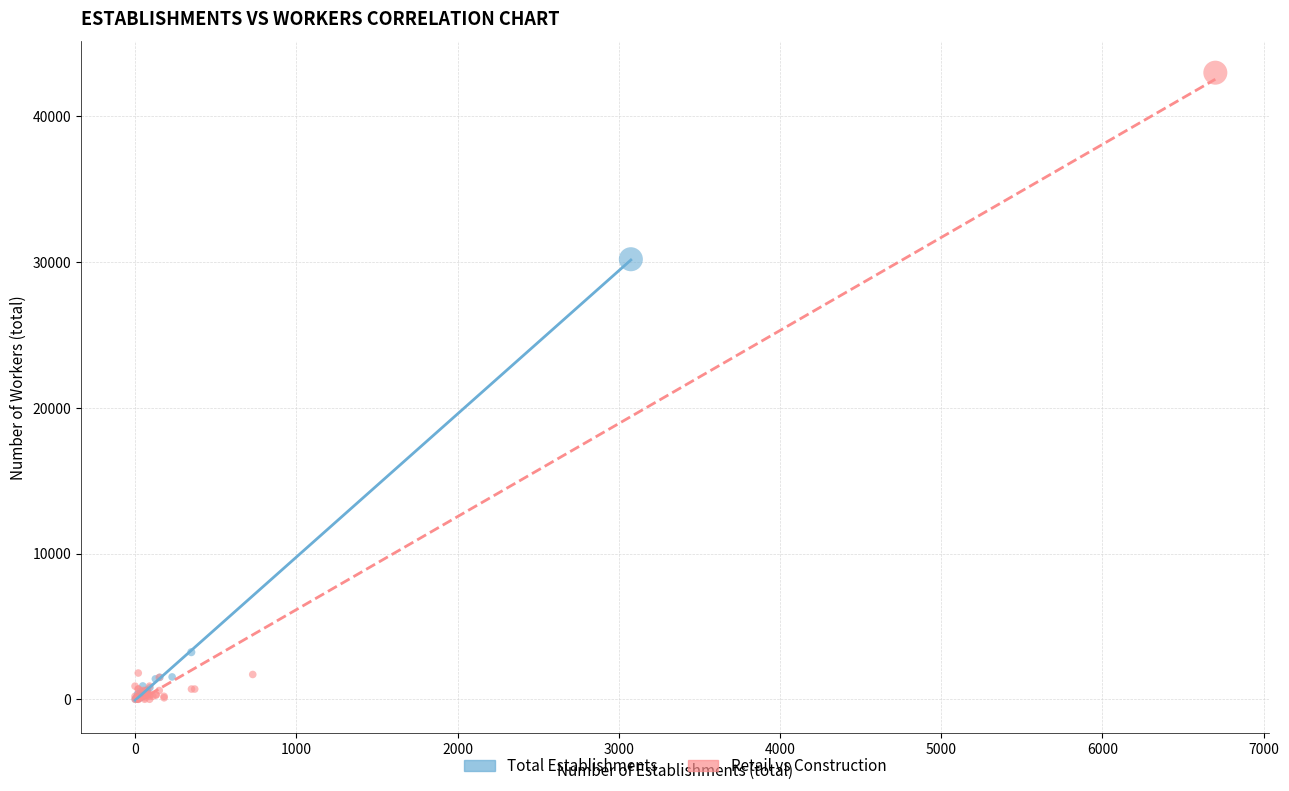

Which series reaches the maximum Y coordinate?

Retail vs Construction